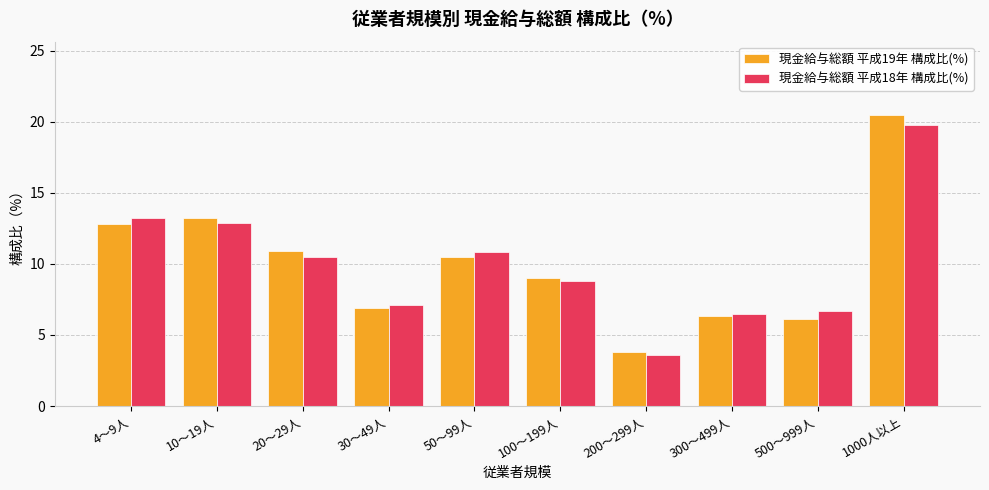

How many values in the 現金給与総額 平成18年 構成比(%) series are below 10?

5